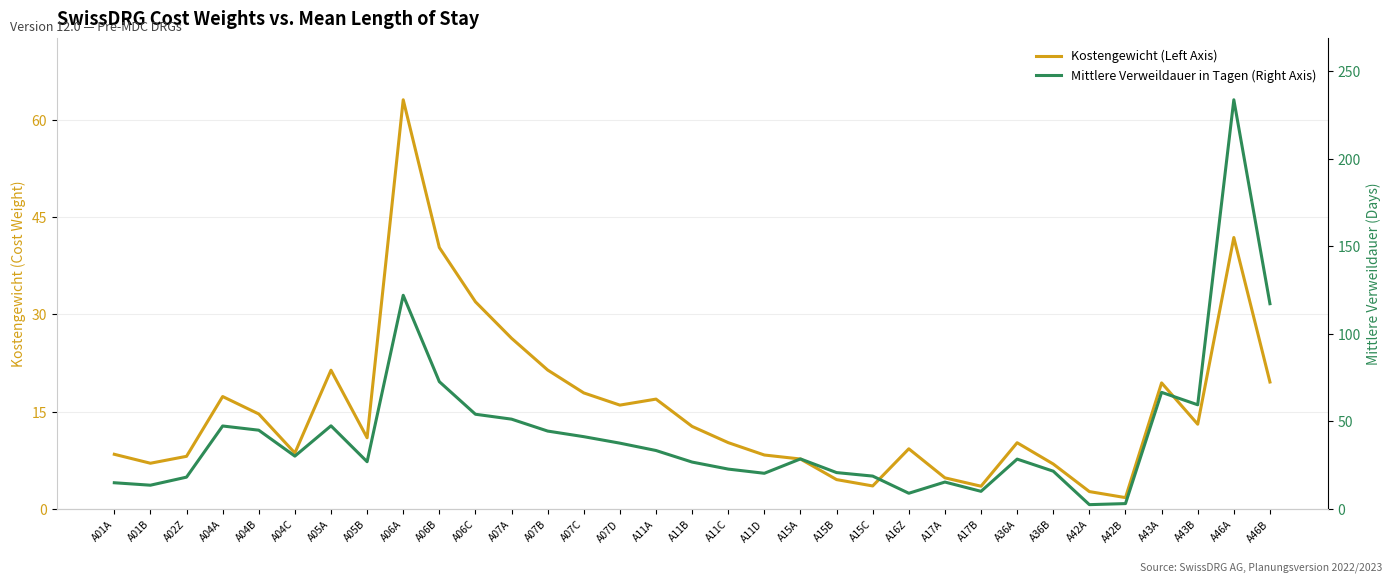

Which series ends up on top after the final intersection of Kostengewicht (Left Axis) and Mittlere Verweildauer in Tagen (Right Axis)?

Mittlere Verweildauer in Tagen (Right Axis)